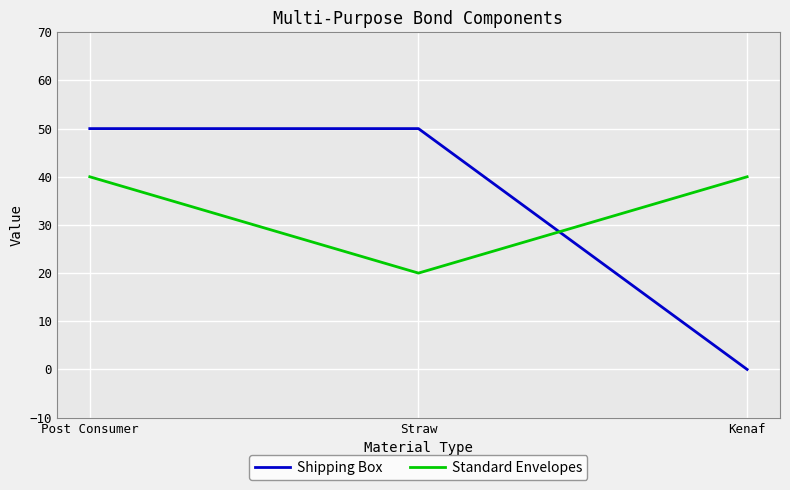

What is the approximate value of Standard Envelopes at Post Consumer, to the nearest 5?

40